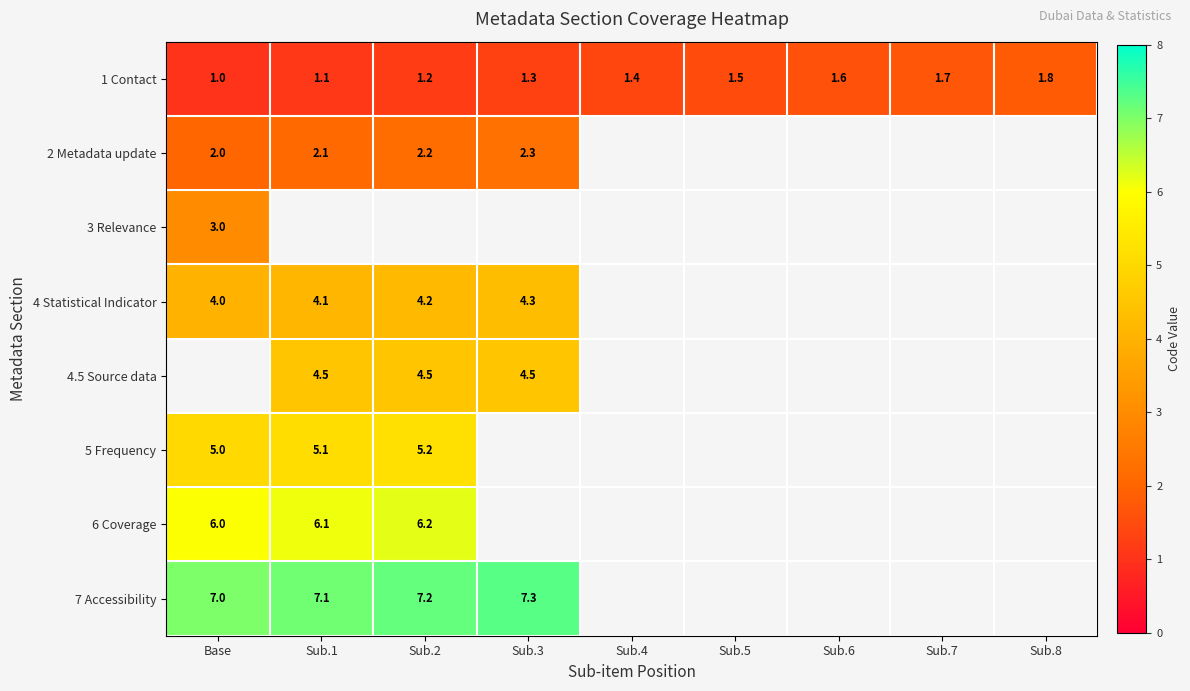

What is the smallest value displayed?

1.0